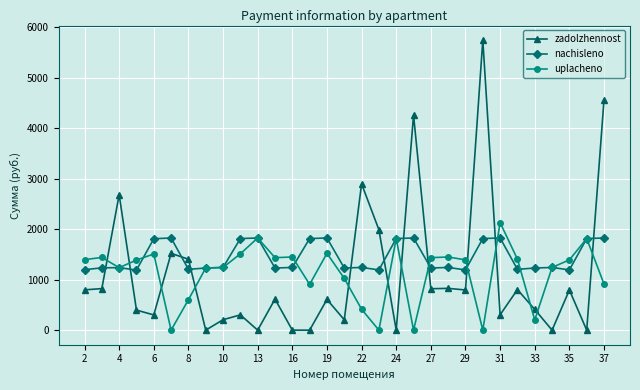

What is the value of the nachisleno point at the 22nd from the left?

1242.5